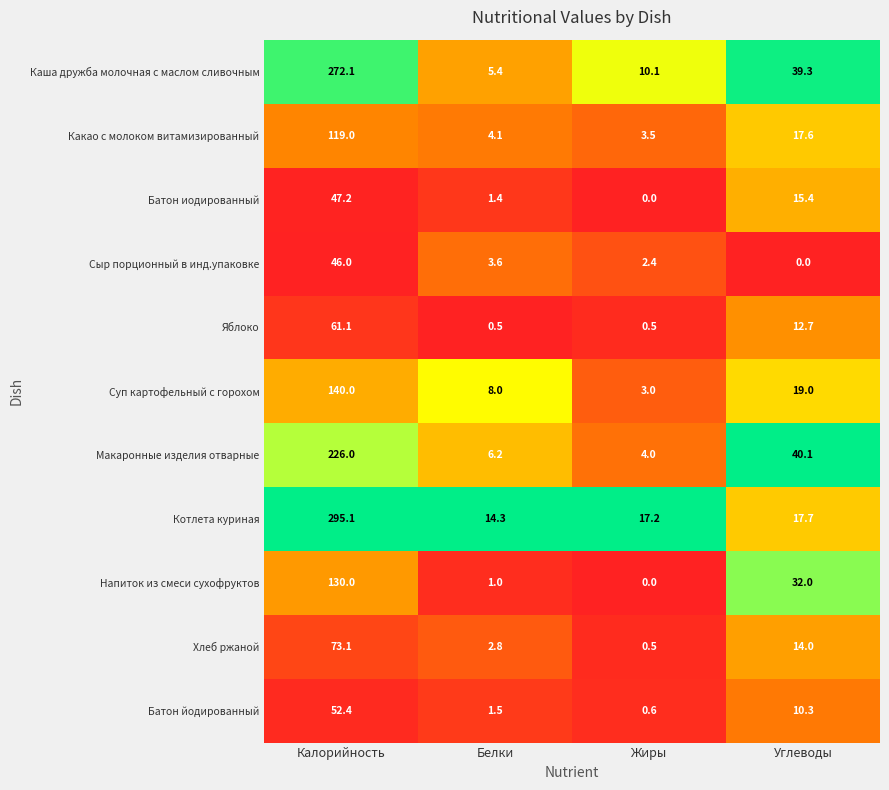

At which label is Хлеб ржаной closest to 36?

Углеводы